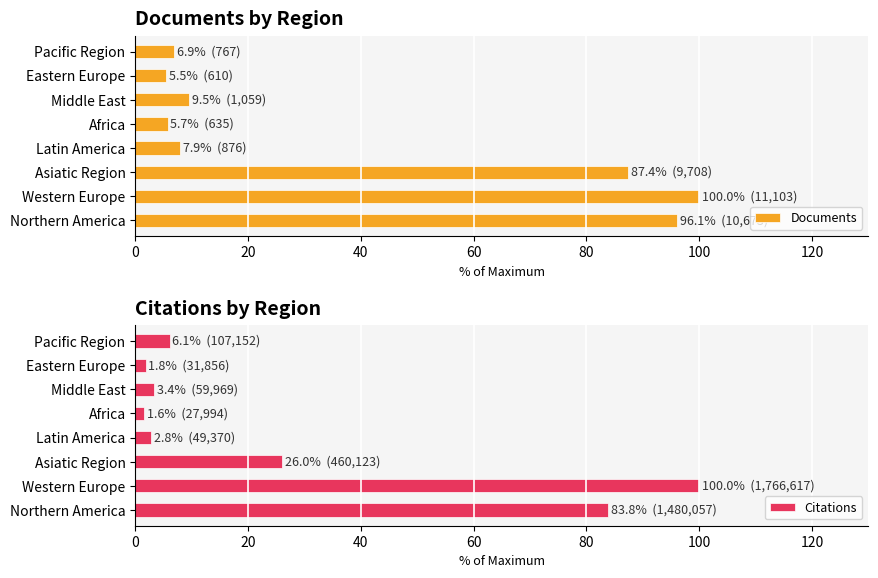

How many bars are there in each group?

2